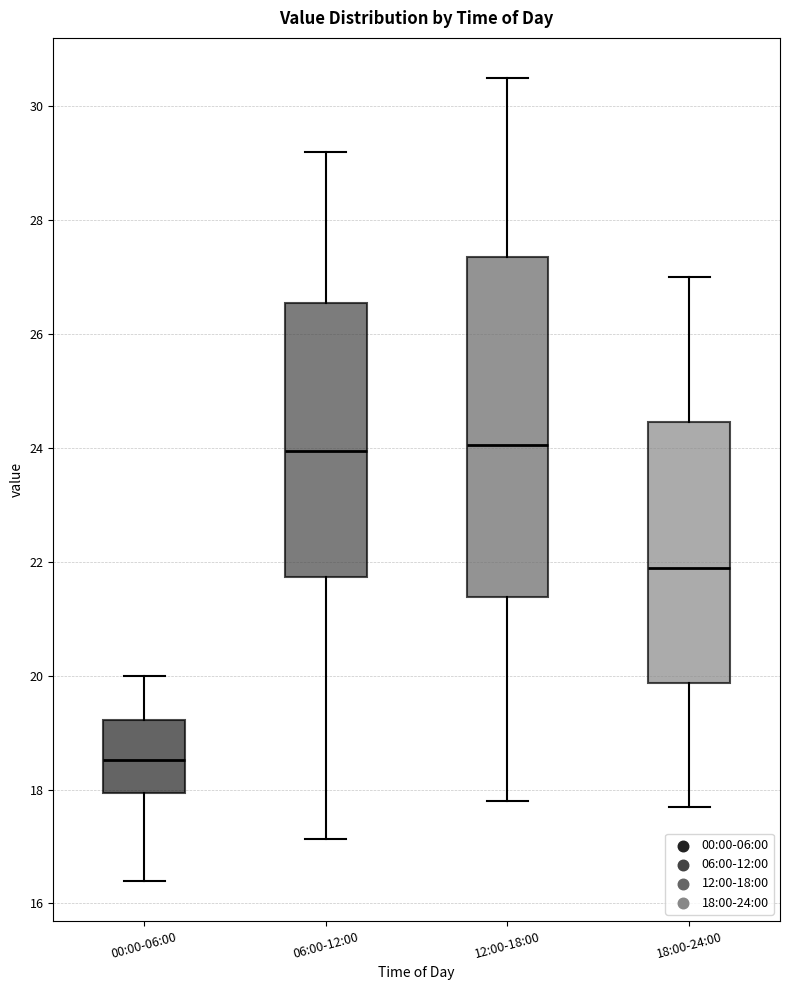

Where does the lower whisker of the box for 12:00-18:00 end on the y-axis? The values are not printed on the chart, so give them approximately, as read against the axis.

17.8